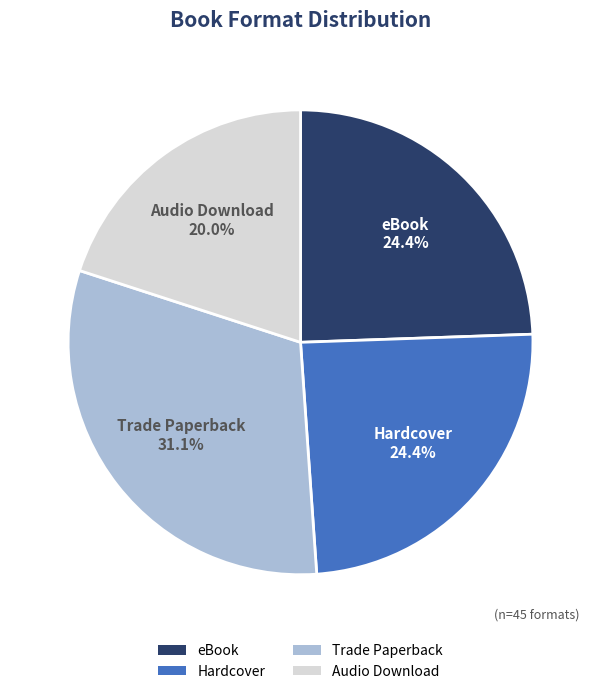

Which slice is the largest?

Trade Paperback